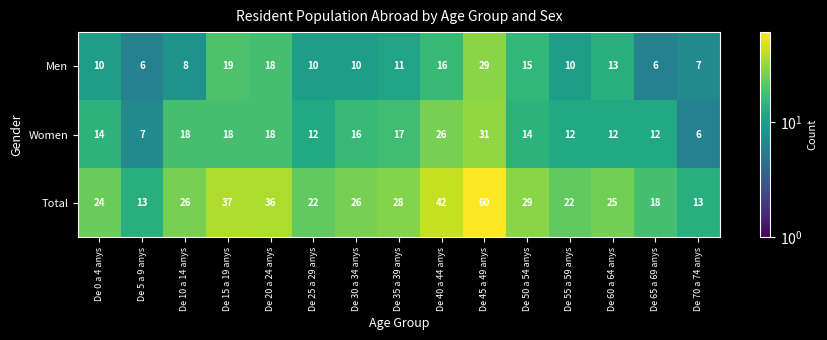

Count the number of categories in the chart.

15